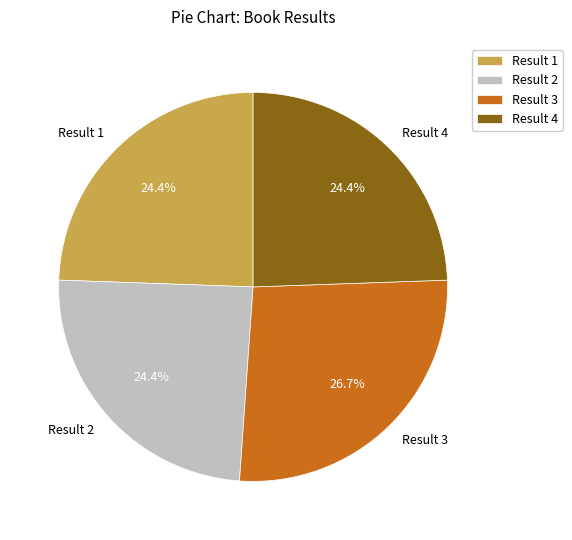

Count the number of slices in the pie.

4